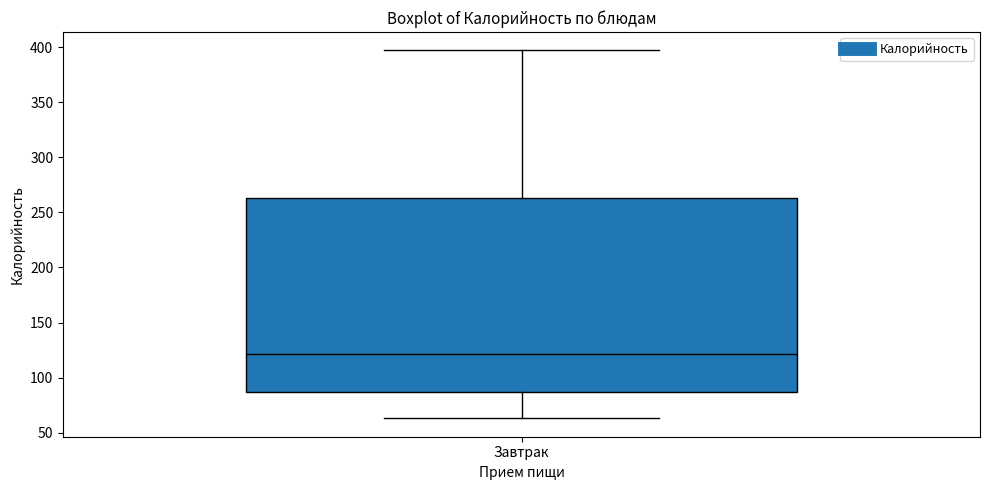

Transcribe this box plot: give where the median line is, the range the box spans, and where the two whiskers end, as read against the y-axis. The values are not printed on the chart, so give them approximately, as read against the axis.

median 120, box 85 to 265, whiskers 65 to 395